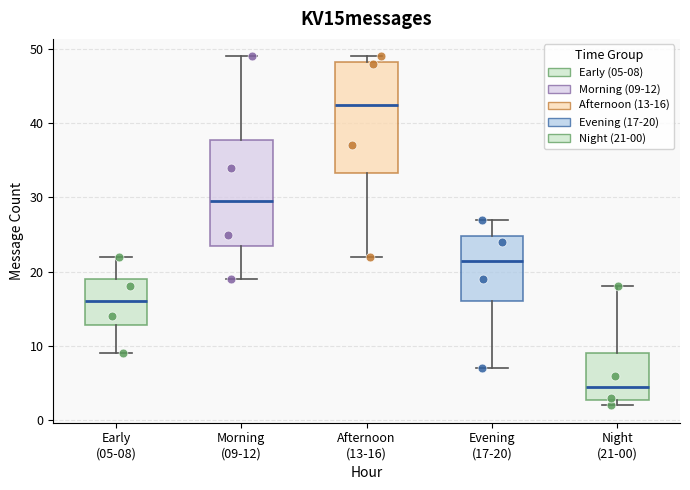

Where is the upper edge of the box for Evening (17-20) on the y-axis? The values are not printed on the chart, so give them approximately, as read against the axis.

25